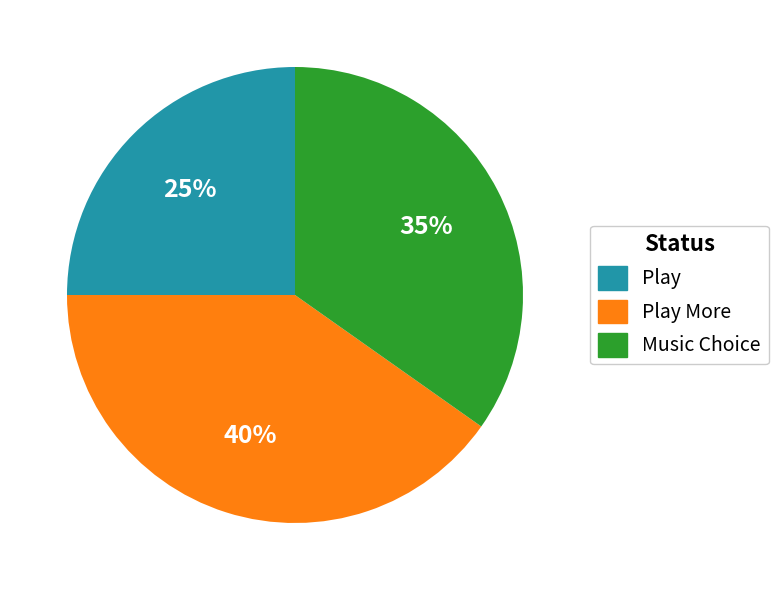

Is it true that Play is 36% of the pie?

False